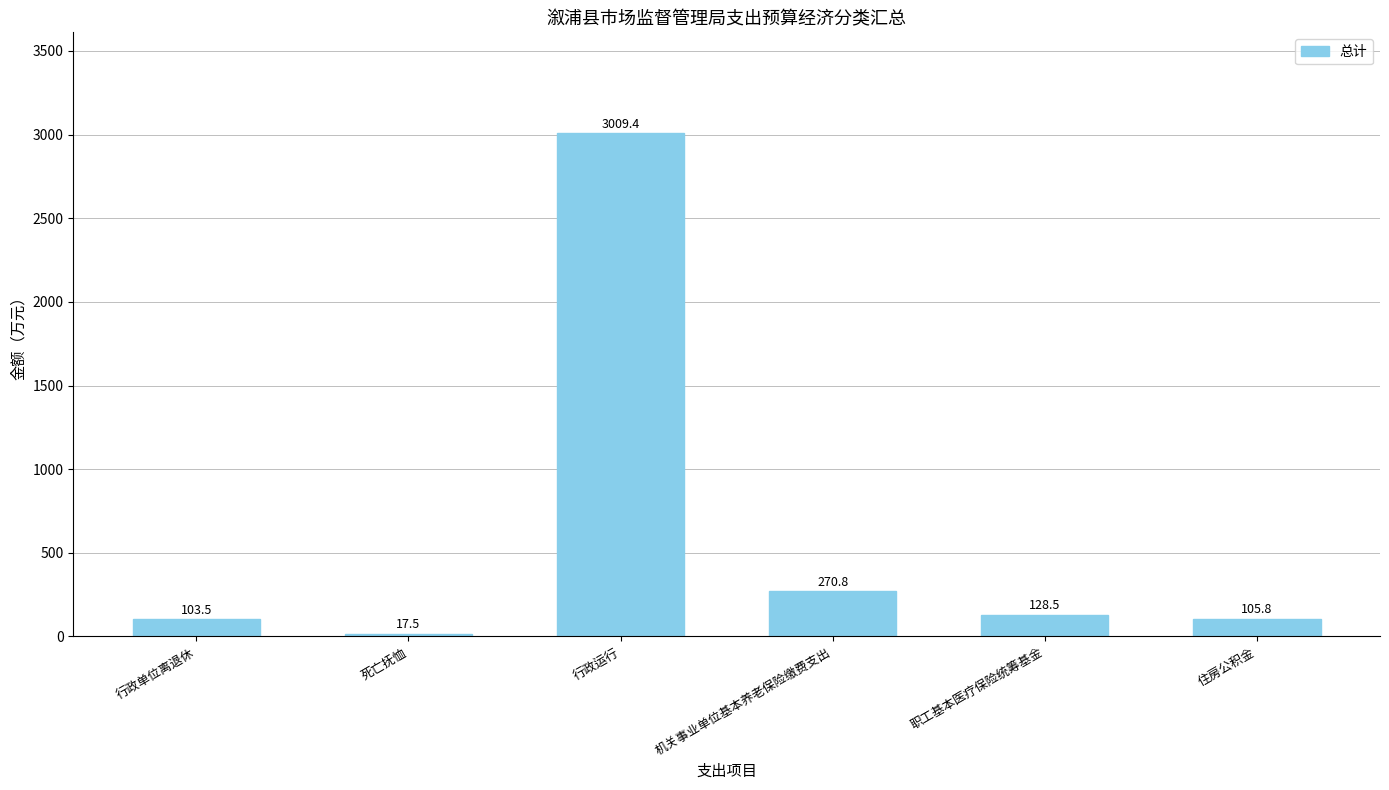

Reading left to right, list all the values displayed in this chart.

行政单位离退休=103.5	死亡抚恤=17.5	行政运行=3009.4	机关事业单位基本养老保险缴费支出=270.8	职工基本医疗保险统筹基金=128.5	住房公积金=105.8